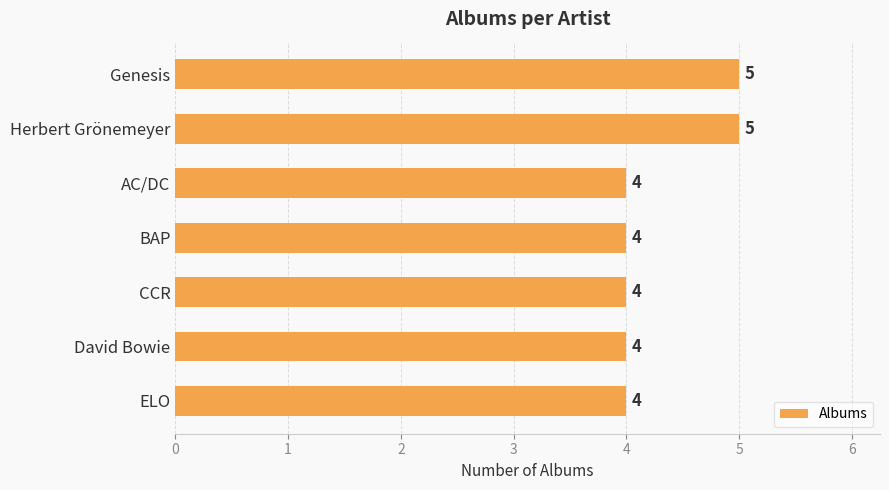

Reading bottom to top, what are all the values shown in this chart?

4	4	4	4	4	5	5